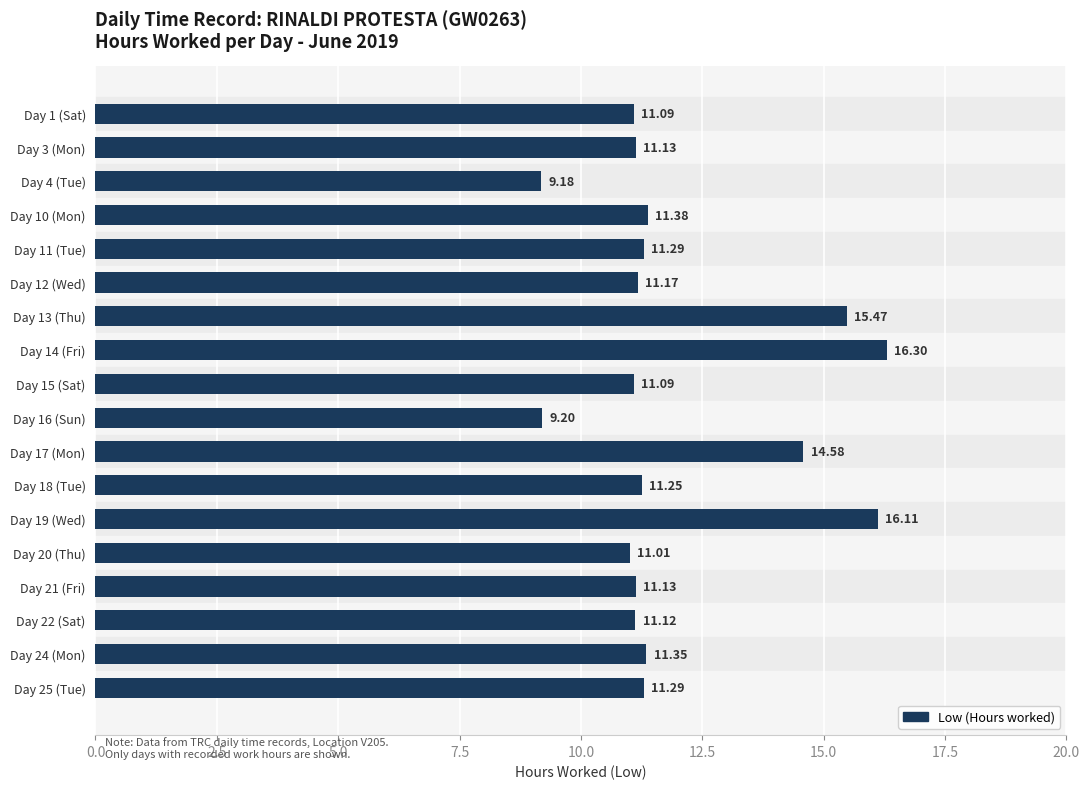

What is the change in value from Day 11 (Tue) to Day 24 (Mon)?

+0.1